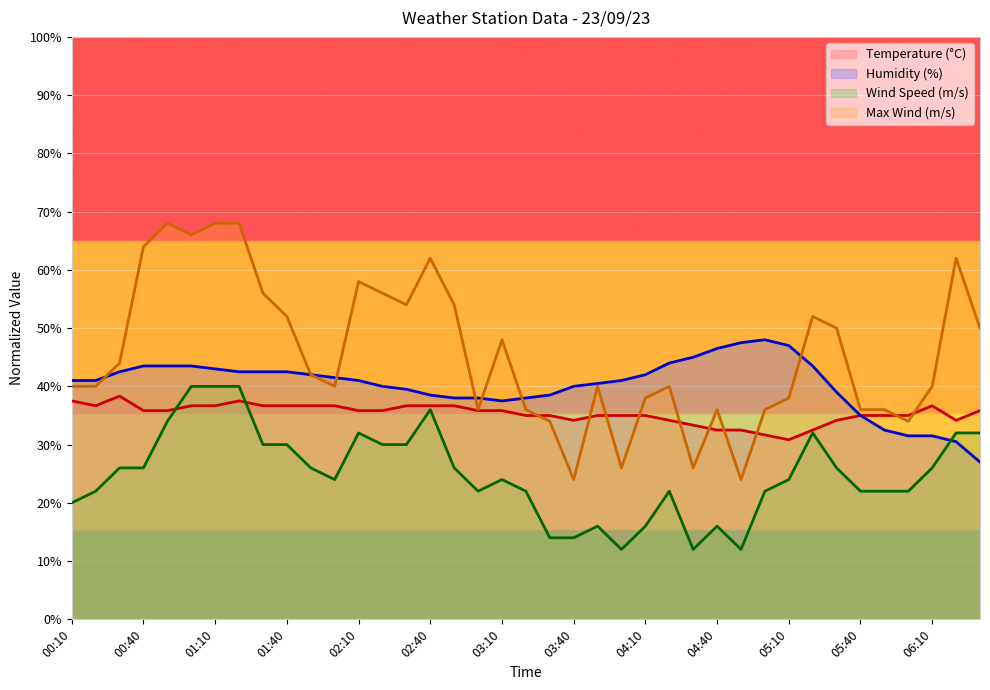

What is the difference between the maximum and minimum values in the Wind Speed (m/s) series?

28.0